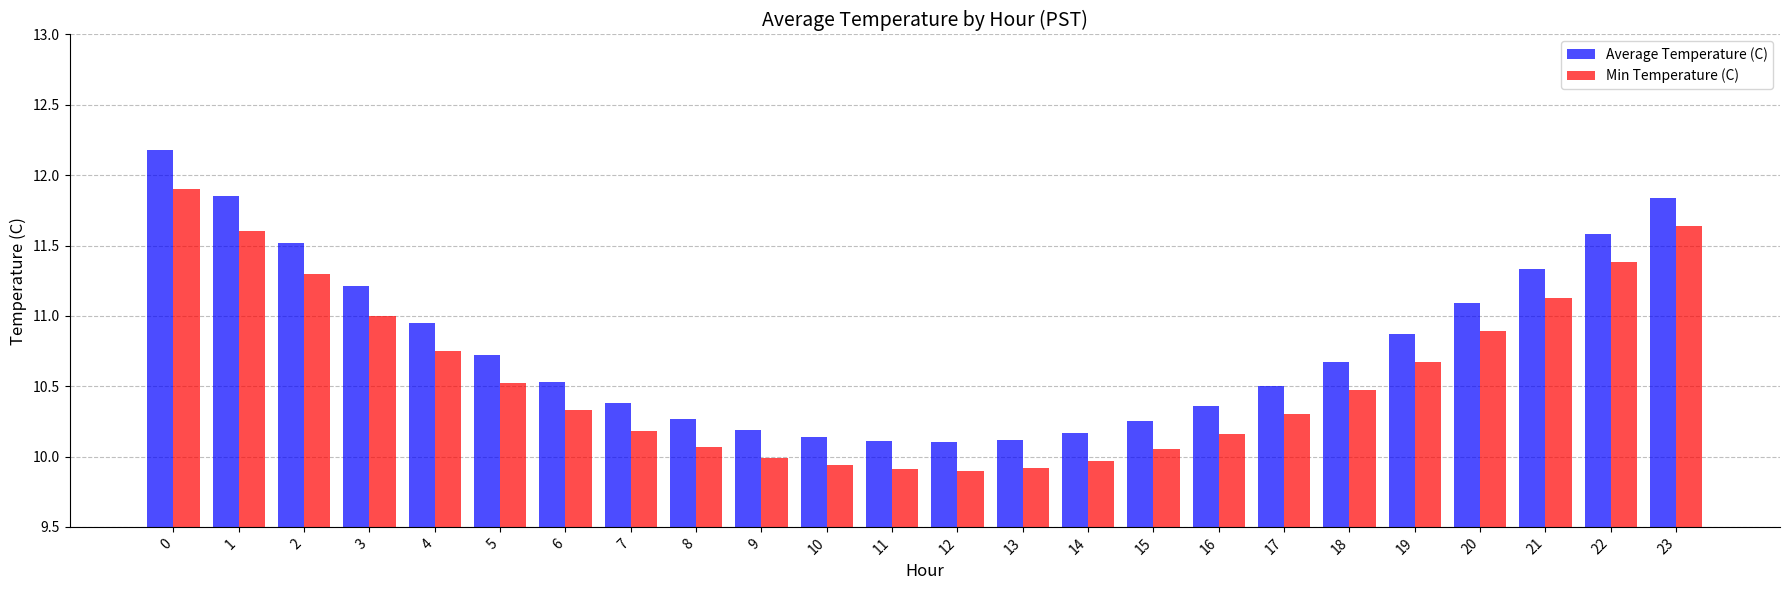

Rank the series by their average value, from highest to lowest.

Average Temperature (C), Min Temperature (C)